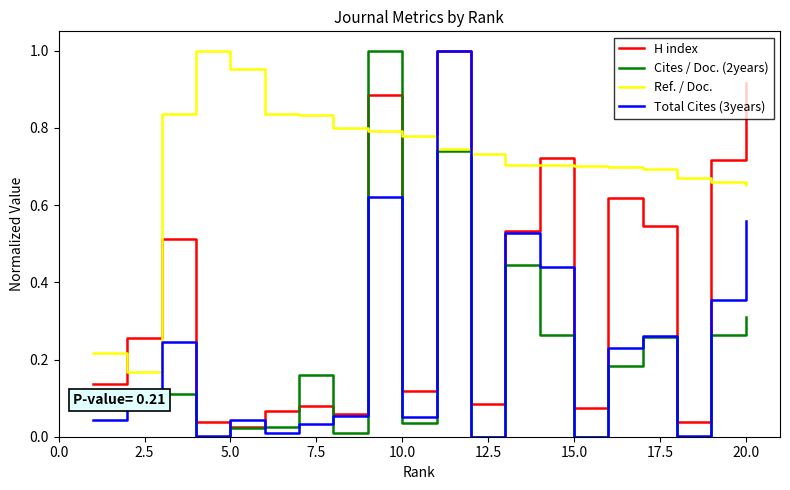

Which series ends up on top after the final intersection of Cites / Doc. (2years) and Ref. / Doc.?

Ref. / Doc.